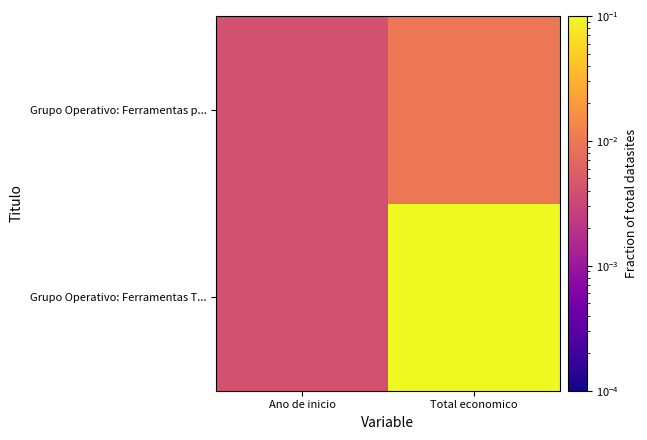

Which has a higher value, Total economico or Ano de inicio?

Total economico